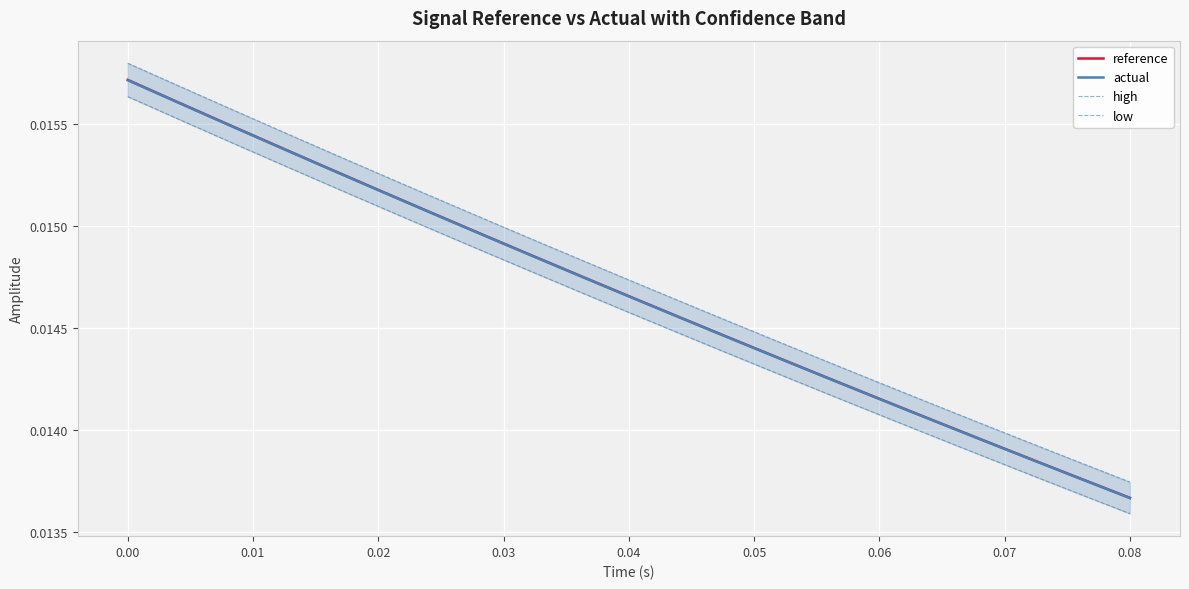

Count the high values in the range 0 to 1.

21